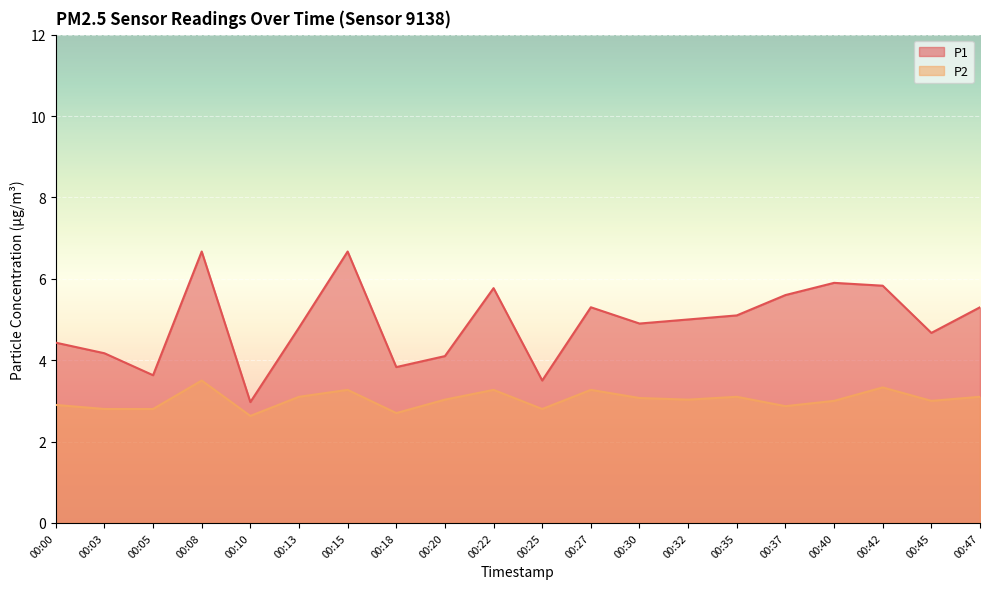

How many values in the P2 series exceed 3?

11